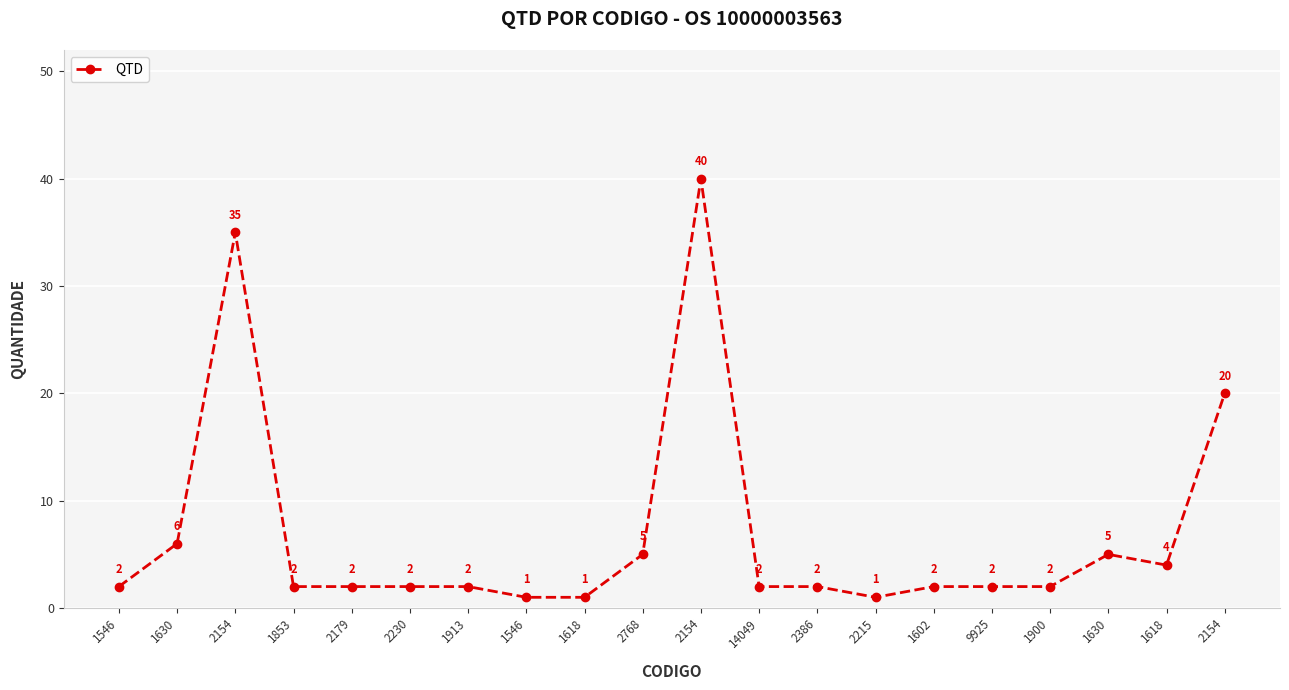

List the labels in order of value, largest first.

2154, 2154, 2154, 1630, 2768, 1630, 1618, 1546, 1853, 2179, 2230, 1913, 14049, 2386, 1602, 9925, 1900, 1546, 1618, 2215